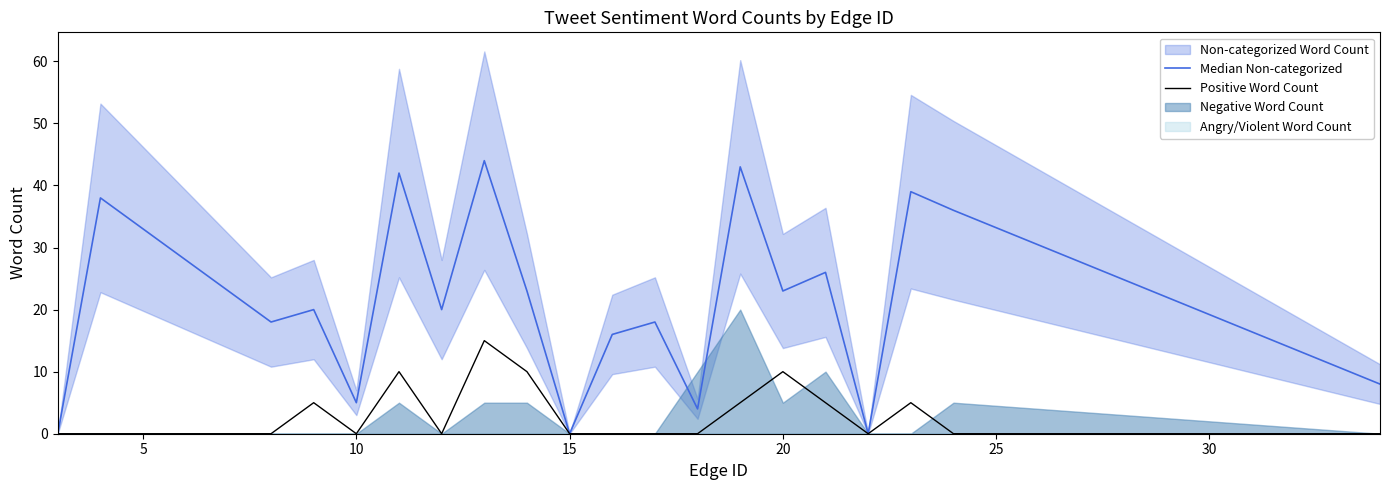

How many Positive Word Count values are between 0 and 5?

16